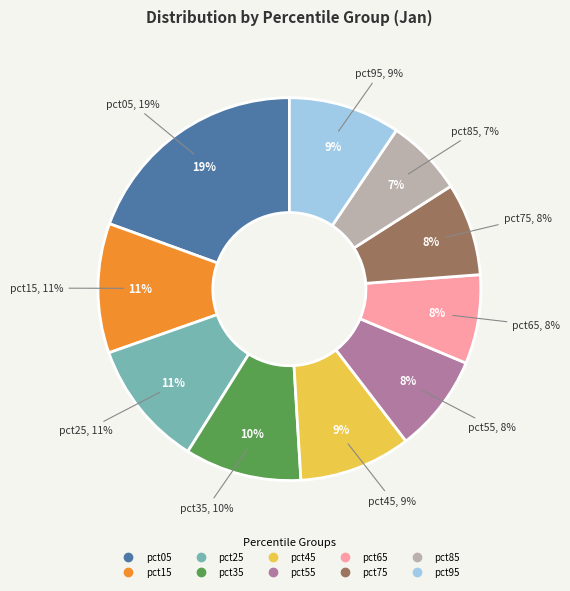

To the nearest percent, what portion does pct95 represent?

9%